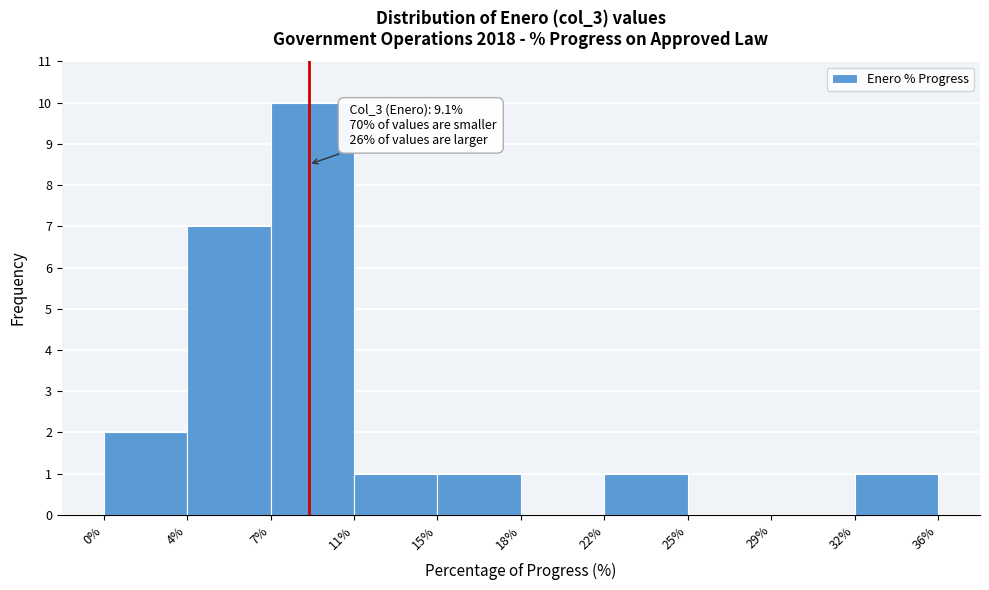

Reading left to right, list all the values displayed in this chart.

0%=2	4%=7	7%=10	11%=1	15%=1	18%=0	22%=1	25%=0	29%=0	36%=1